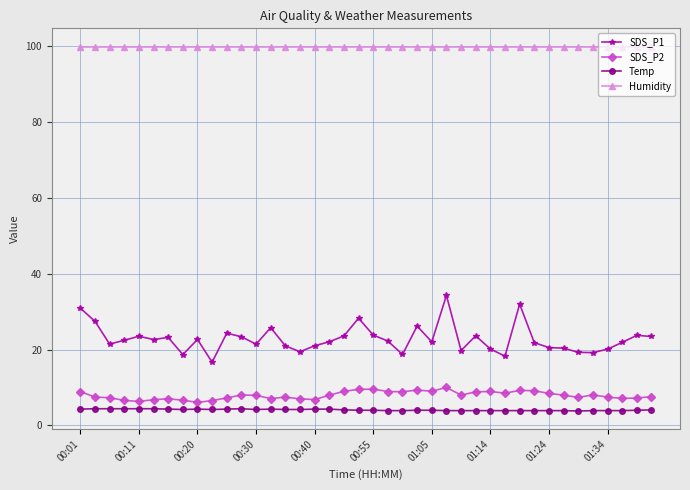

What is the value of the Temp point at the 31st from the left?

3.9